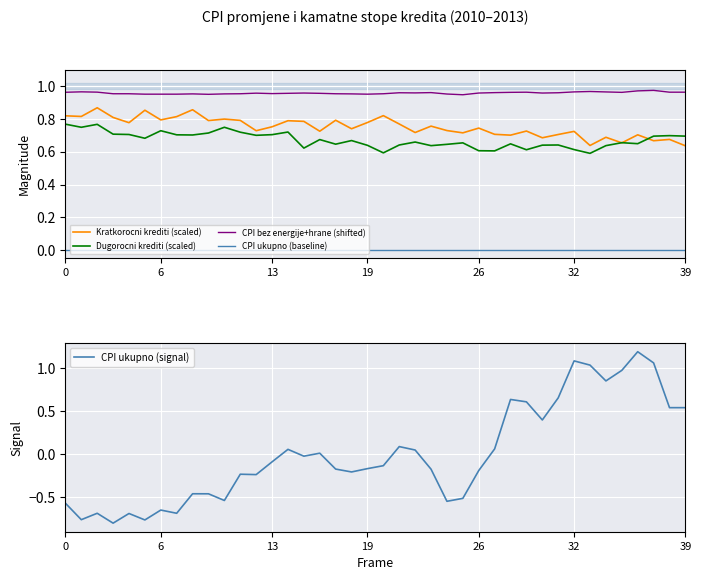

What is the minimum value shown in the chart?

-0.8